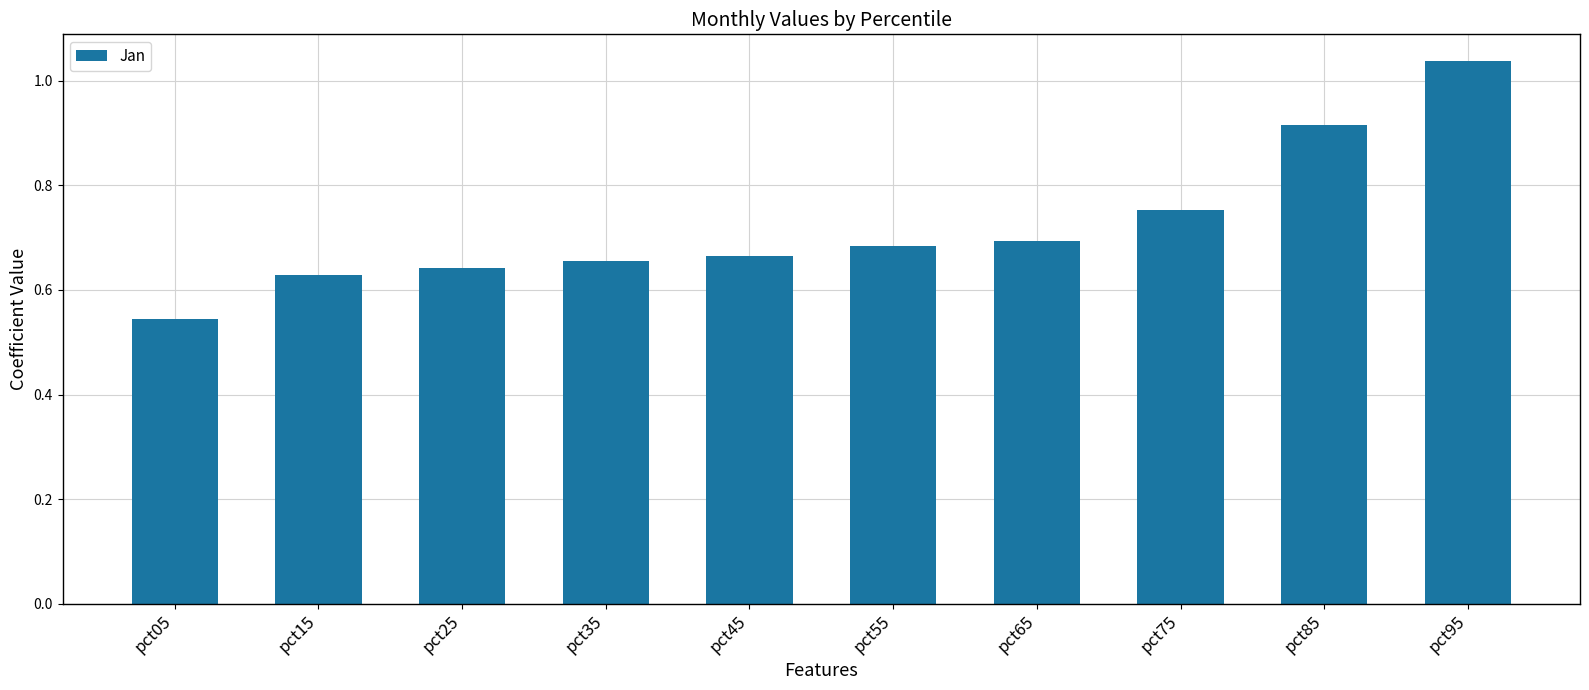

What is the sum of the values at pct35 and pct55?

1.3